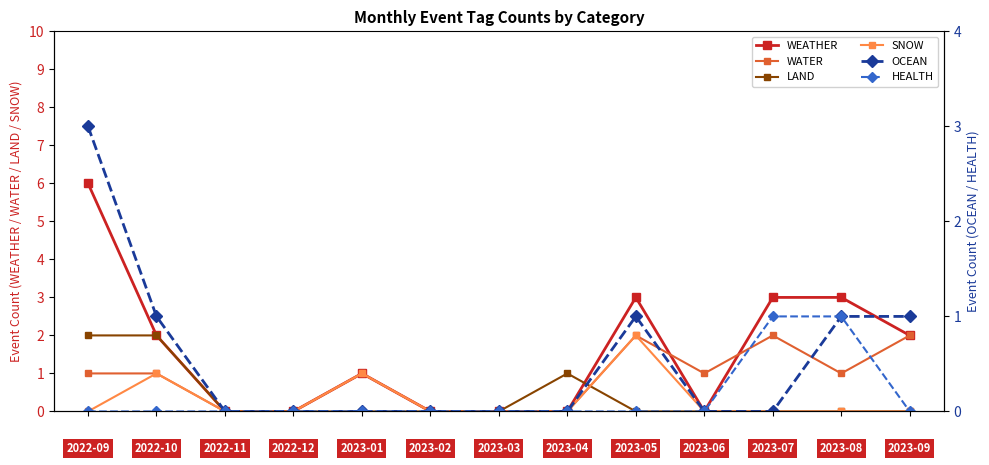

What is the value of the SNOW point at the 9th from the left?

2